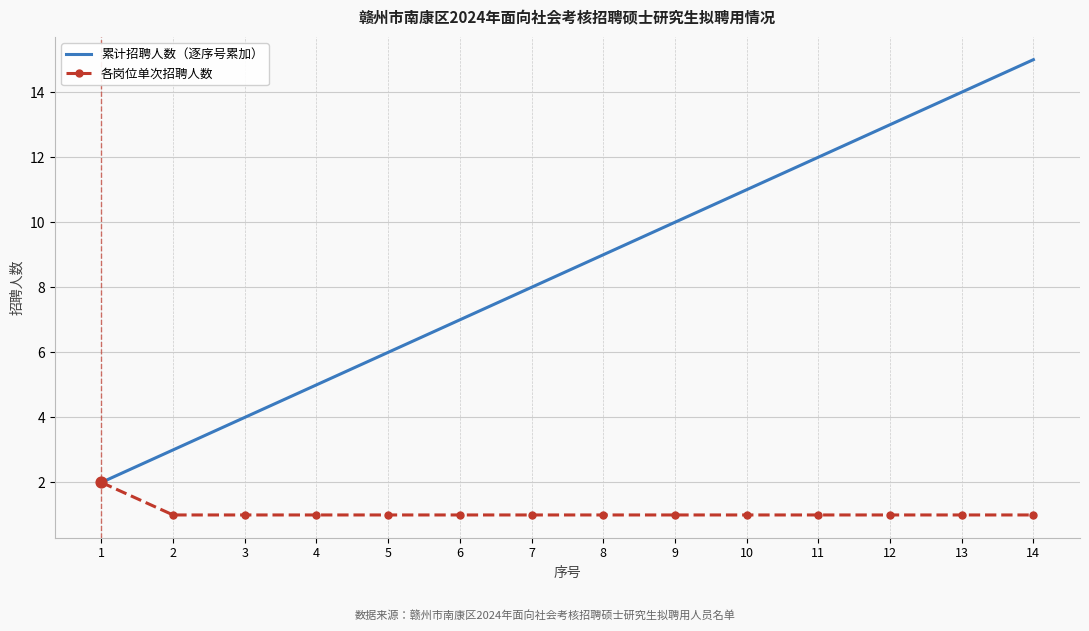

What is the total value across all series at 8?

10